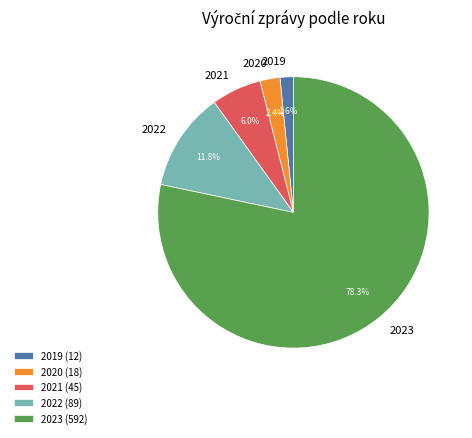

What is the ratio of the value at 2021 to the value at 2022?

0.5